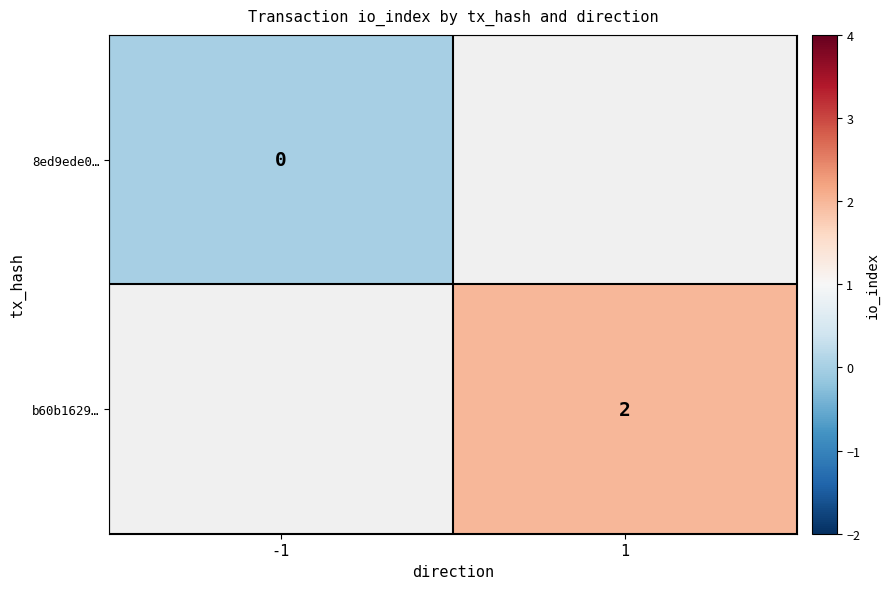

True or false: b60b1629… has a value of 3 at 1.

False